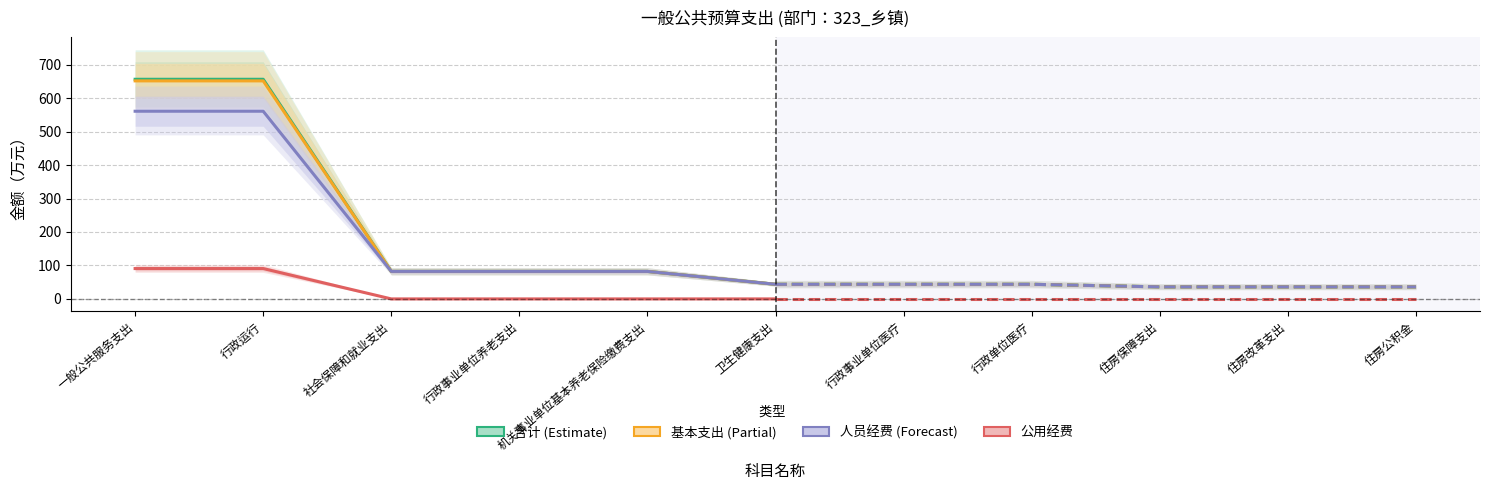

What position from the left is 行政运行?

2